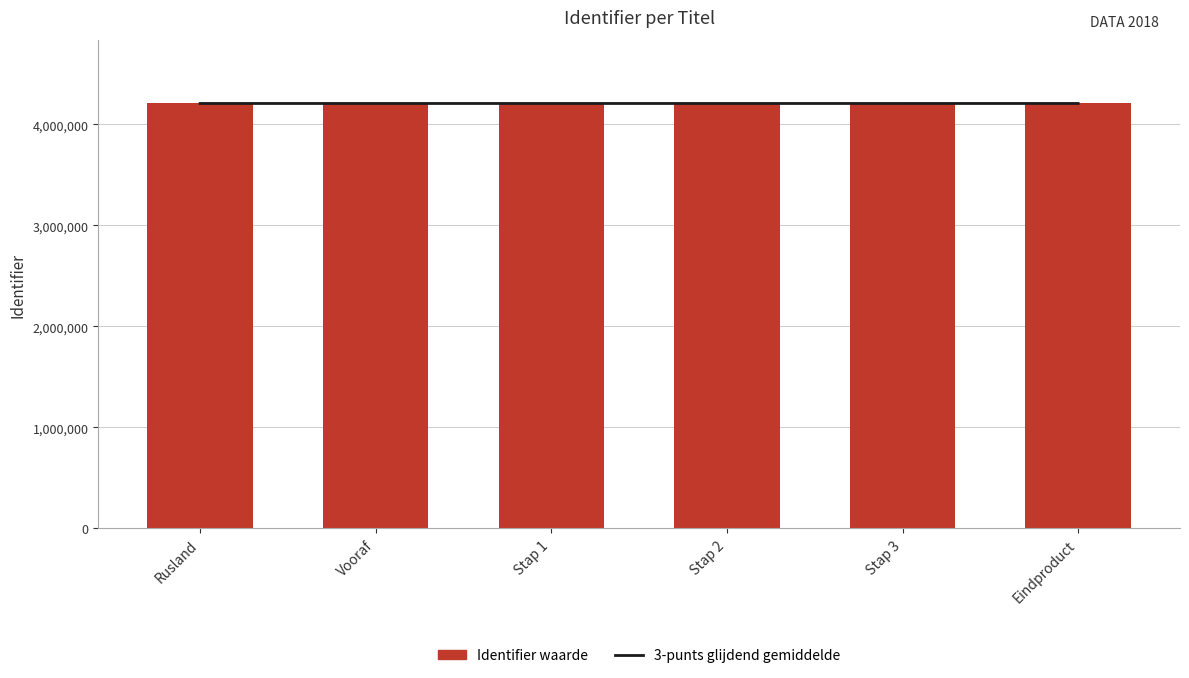

Rank the series by their maximum value, from lowest to highest.

3-punts glijdend gemiddelde, Identifier waarde